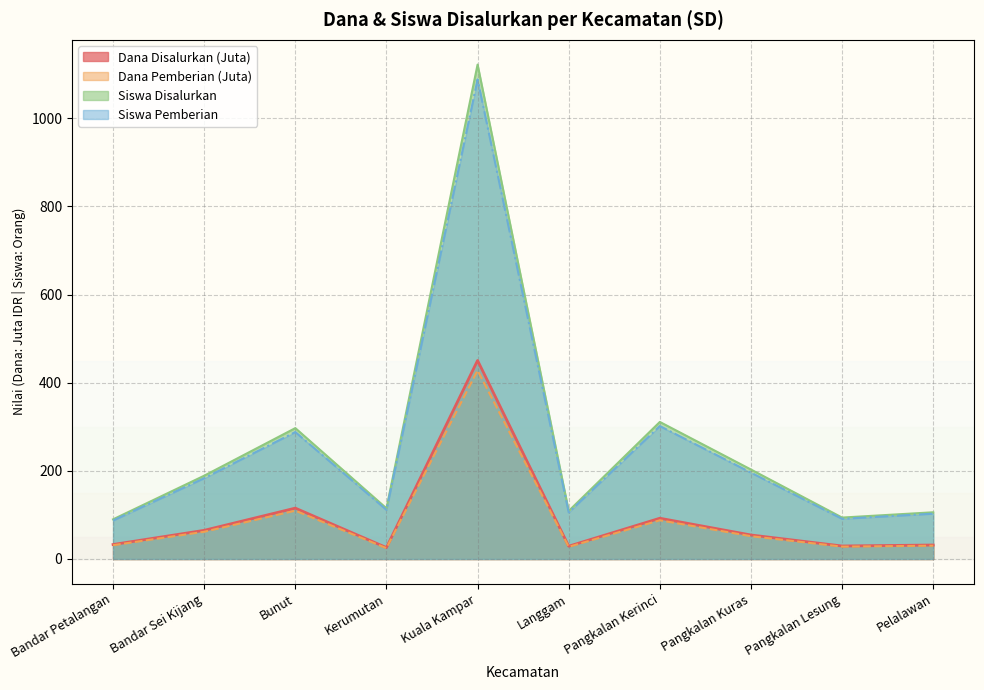

What position from the left is Pangkalan Lesung?

9